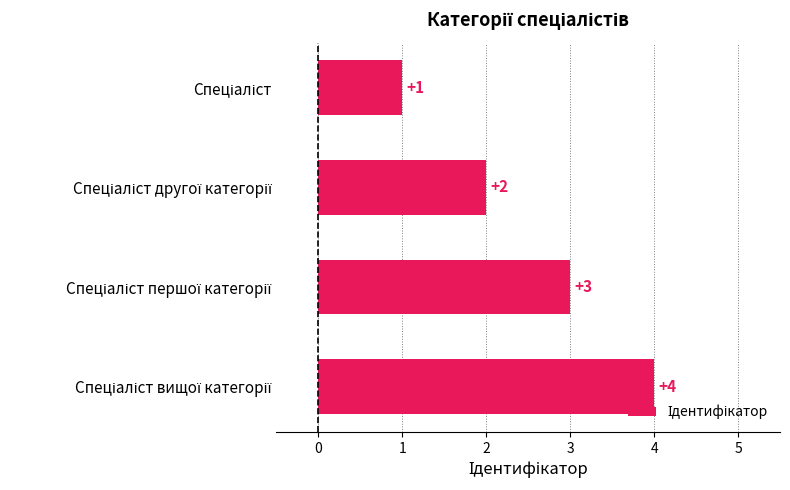

What is the greatest value displayed?

4